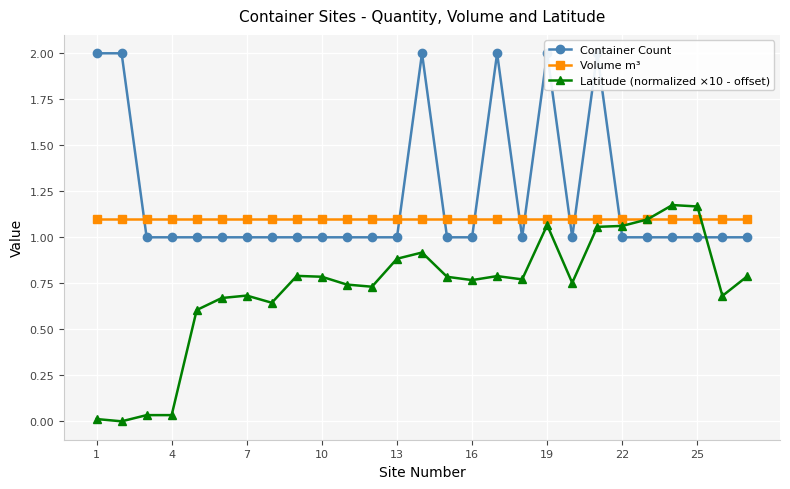

Is the value of Latitude (normalized ×10 - offset) at 25 greater than the value of Volume m³ at 16?

Yes